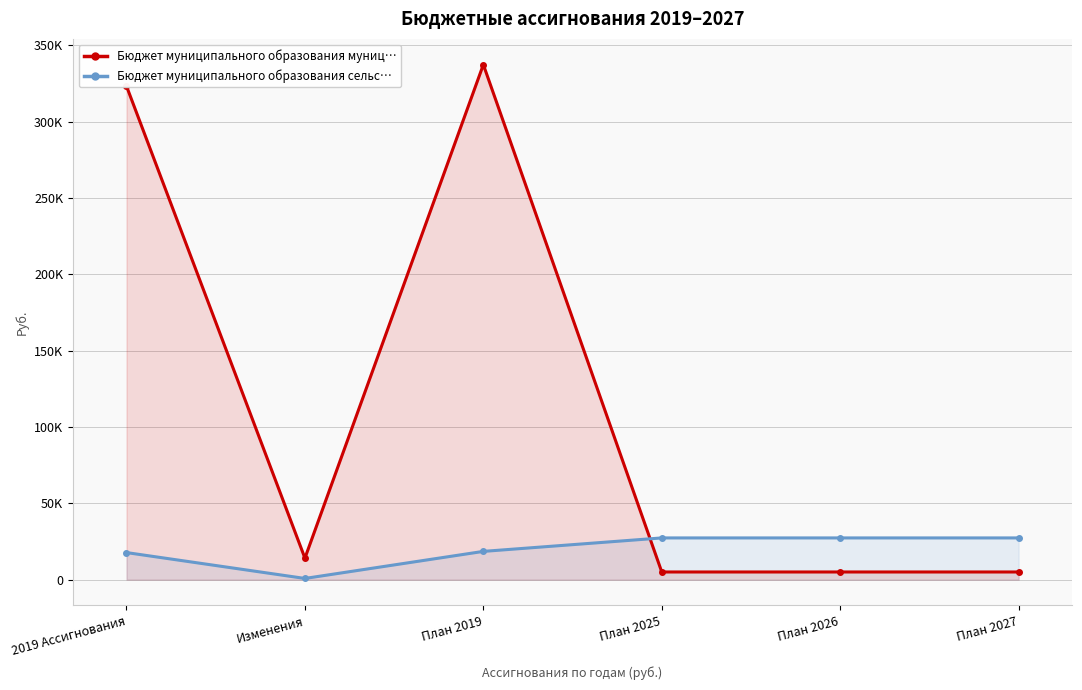

Which series has the widest spread of values?

Бюджет муниципального образования муниц…